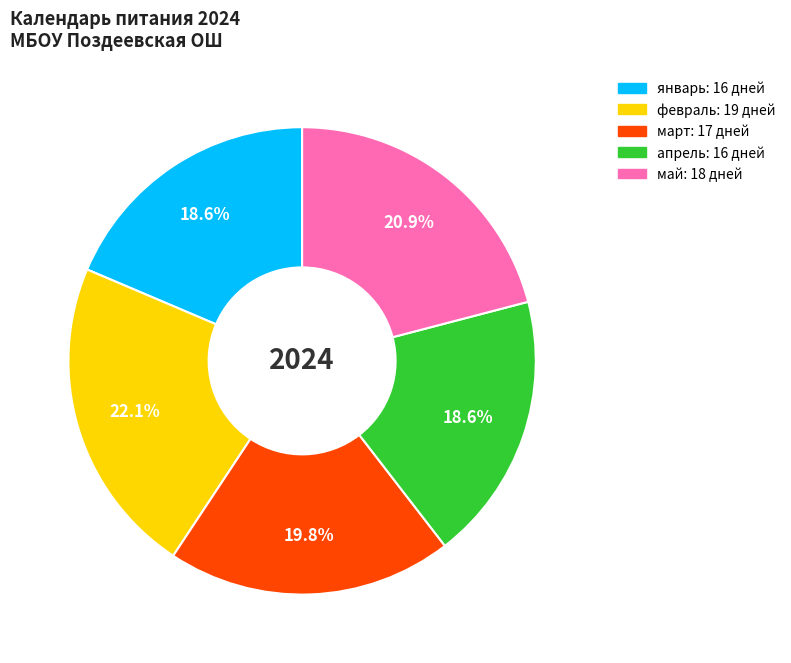

Does апрель account for over 50% of the chart?

No